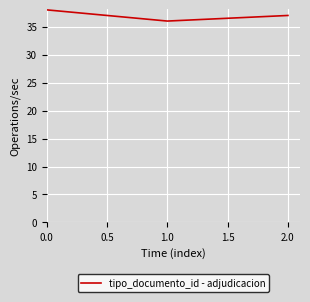

Rank the categories by value from highest to lowest.

0.0, 2.0, 1.0